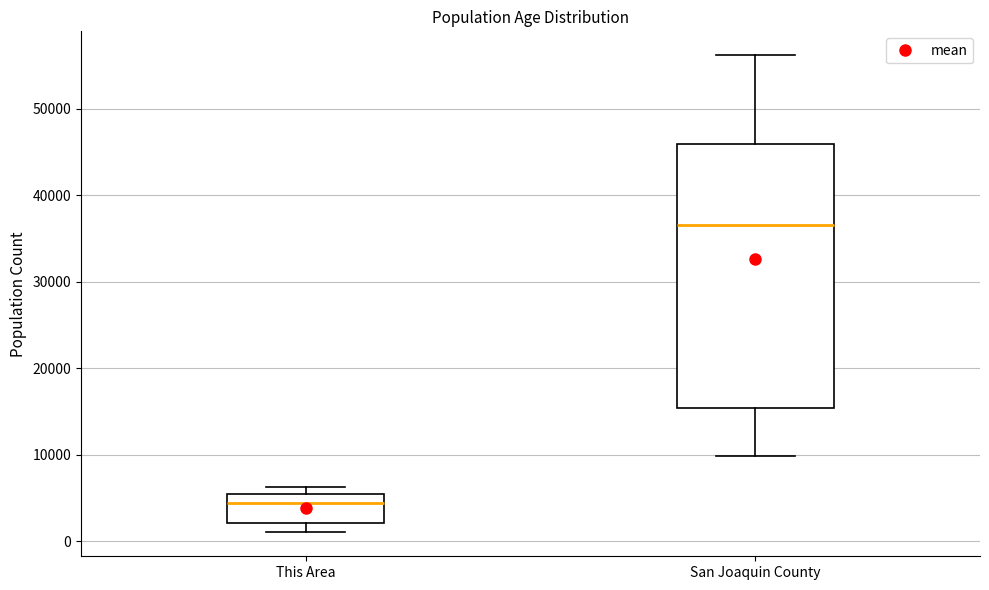

Reading left to right, read every box against the y-axis: the position of its median line, the range the box covers, and the ends of its whiskers. The values are not printed on the chart, so give them approximately, as read against the axis.

This Area: median 4000, box 2000 to 6000, whiskers 1000 to 6000 (just above the box's upper edge)
San Joaquin County: median 37000, box 15000 to 46000, whiskers 10000 to 56000